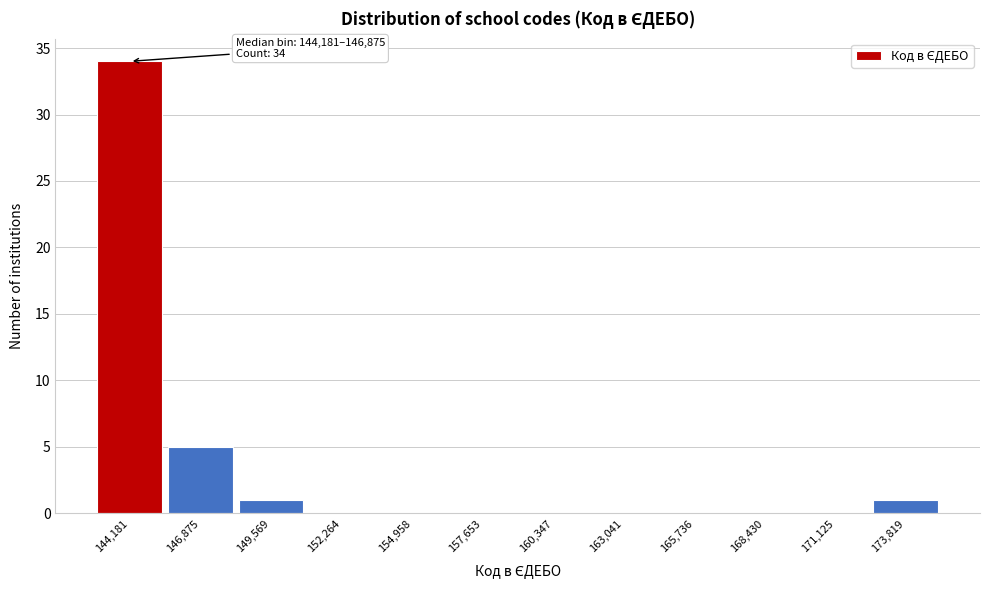

Reading right to left, extract all data points from this chart.

173,819=1	171,125=0	168,430=0	165,736=0	163,041=0	160,347=0	157,653=0	154,958=0	152,264=0	149,569=1	146,875=5	144,181=34